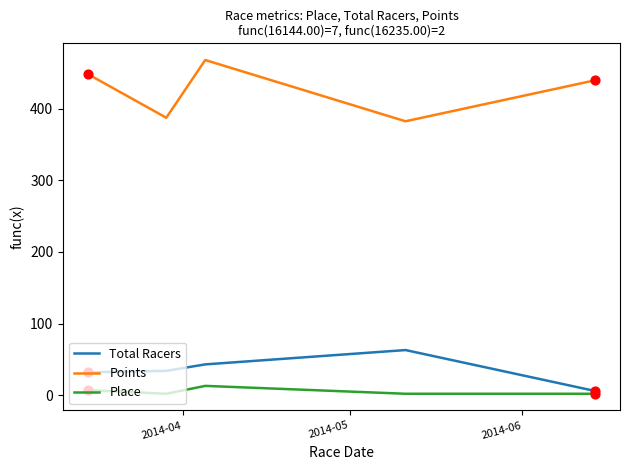

Rank the series by their maximum value, from highest to lowest.

Points, Total Racers, Place